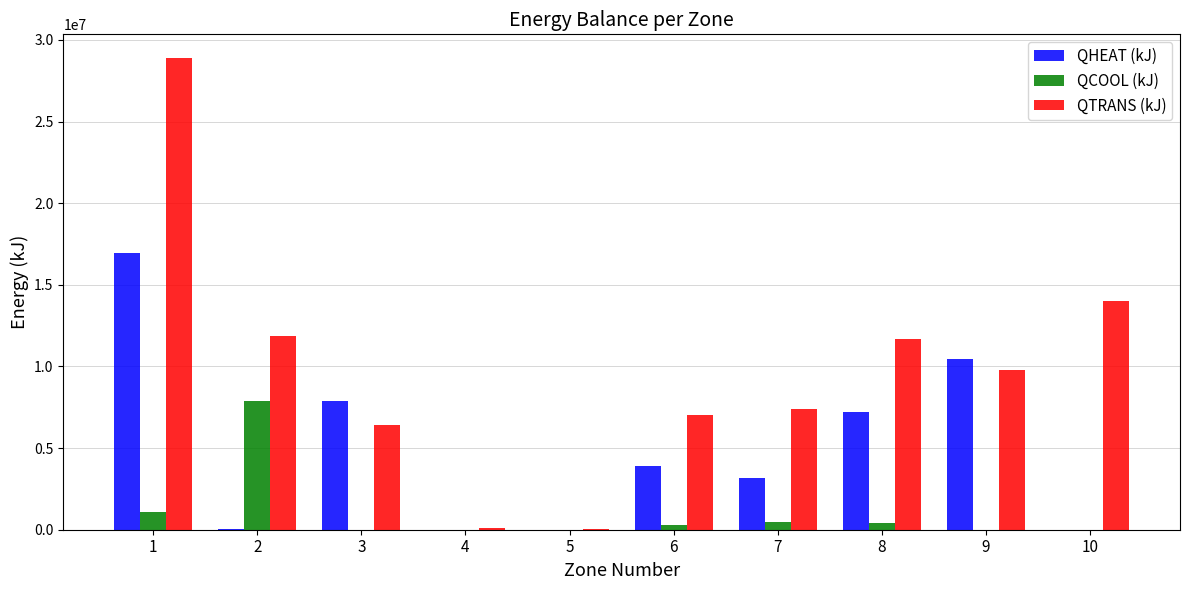

The QHEAT (kJ) series shows 12147082 at 3. True or false?

False